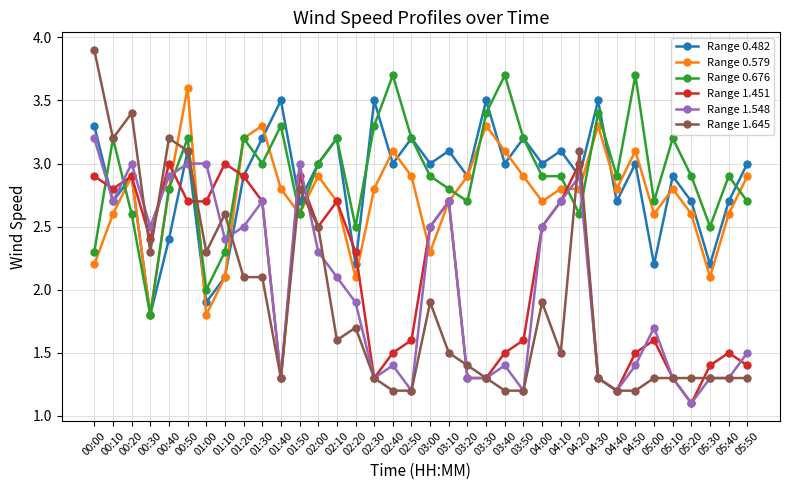

At which category does Range 1.645 reach its first local peak?

00:20